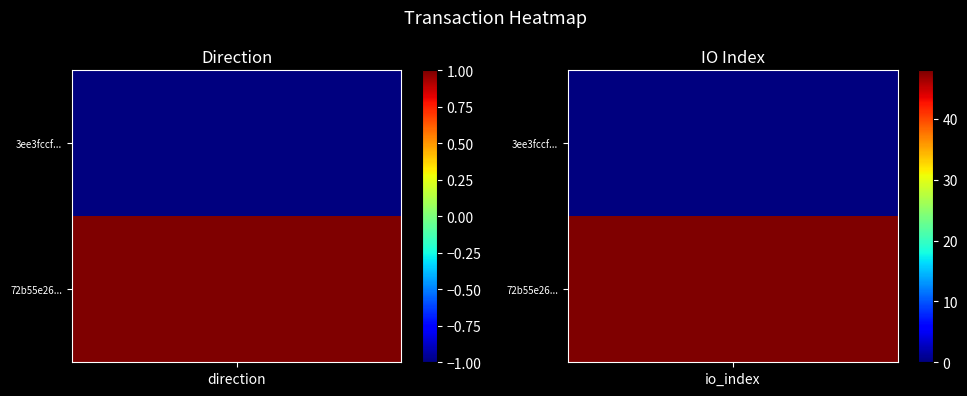

What is the sum of all 3ee3fccf08091724968c35adfaf2c82242c527c values?

-1